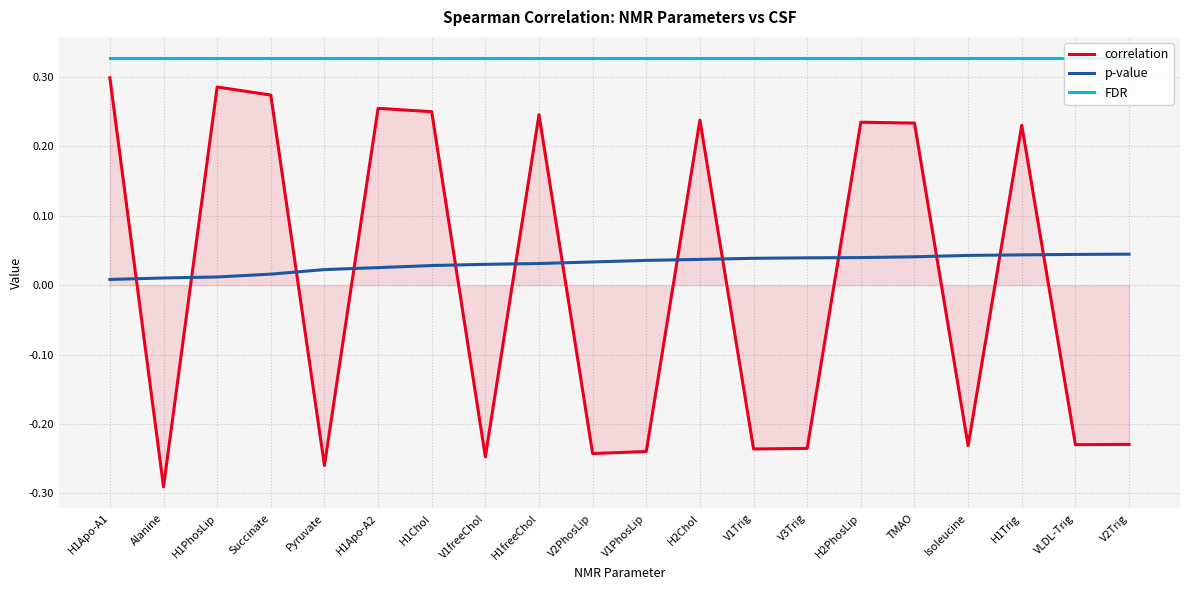

How many values in correlation are above zero?

10